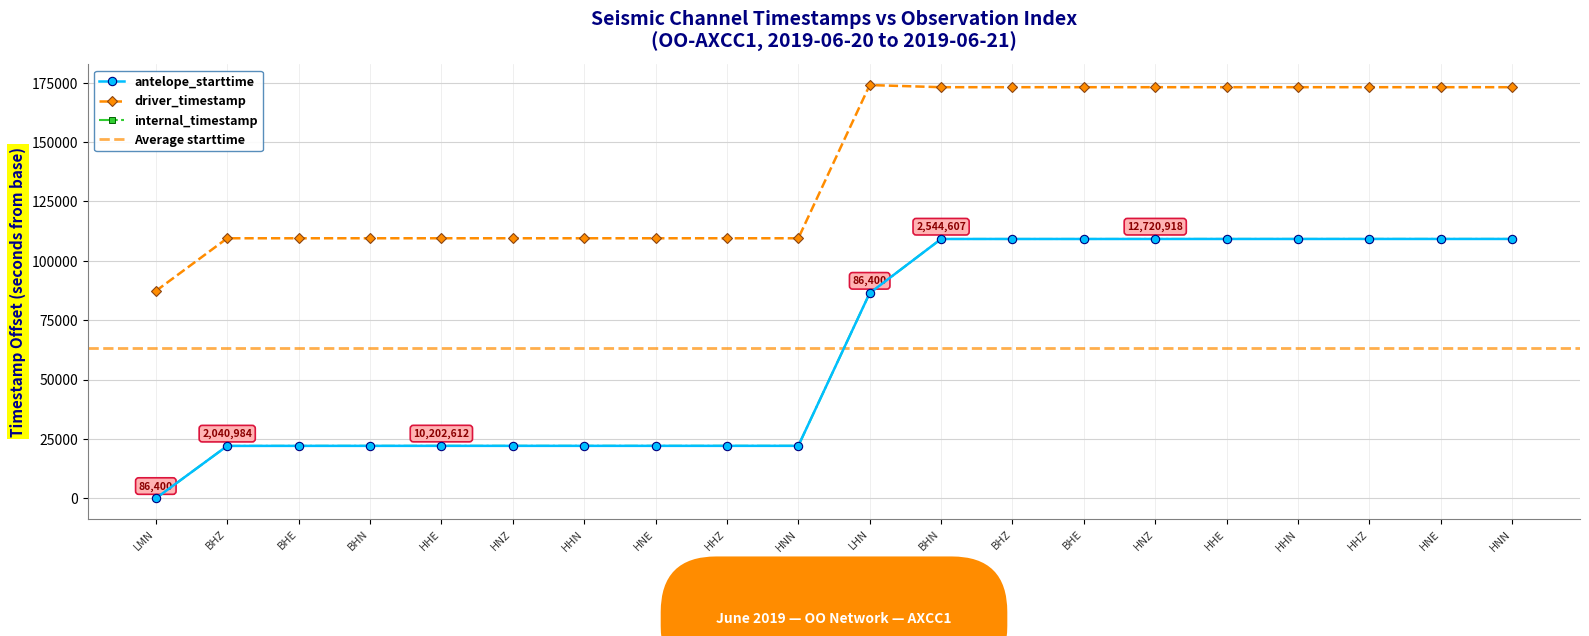

True or false: internal_timestamp has more than 0 points higher than both neighbors.

False